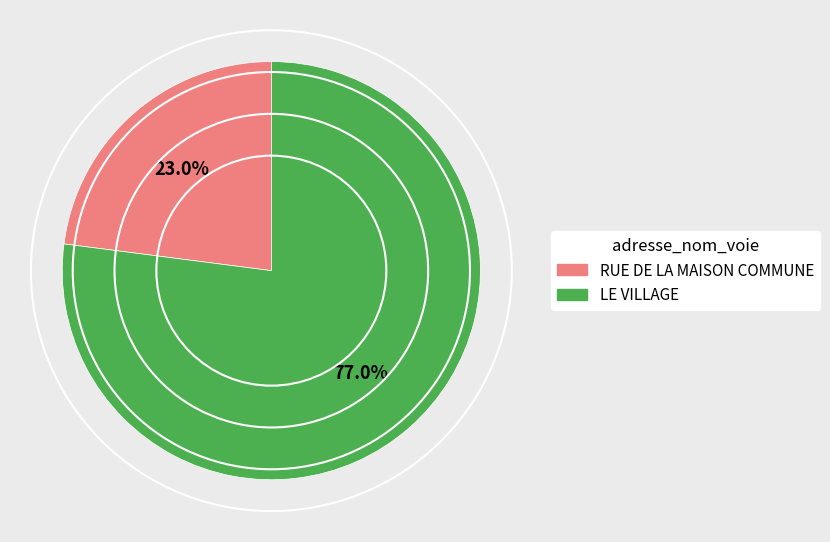

Is there any slice that represents more than half of the pie?

Yes